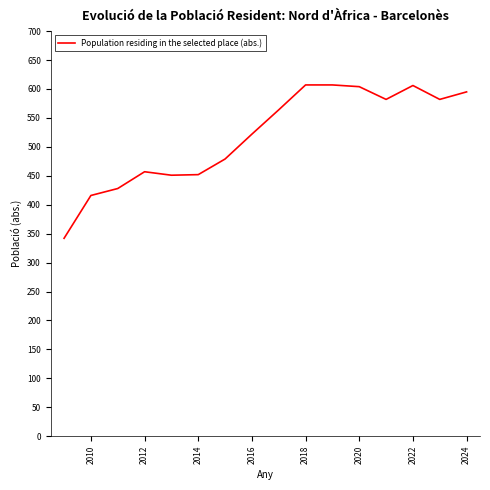

What is the difference between the maximum and minimum values?

265